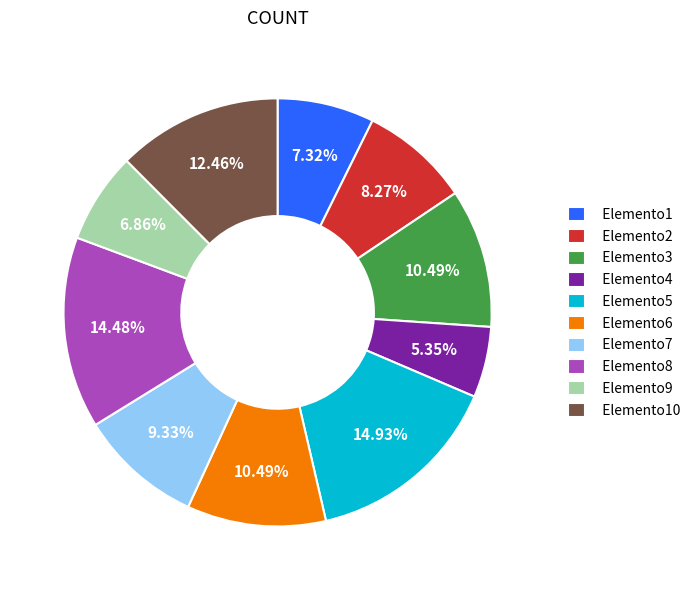

True or false: Elemento2 accounts for 8% of the total.

True